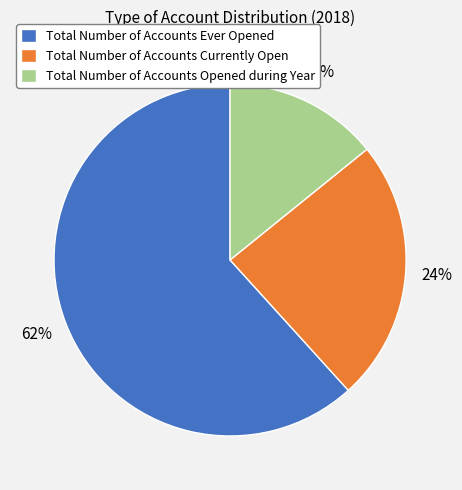

Is it true that Total Number of Accounts Opened during Year is 14% of the pie?

True